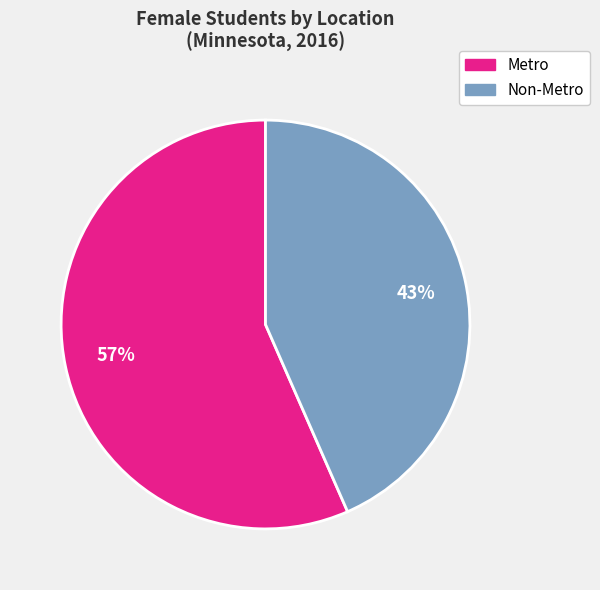

Which category has the smallest portion of the pie?

Non-Metro